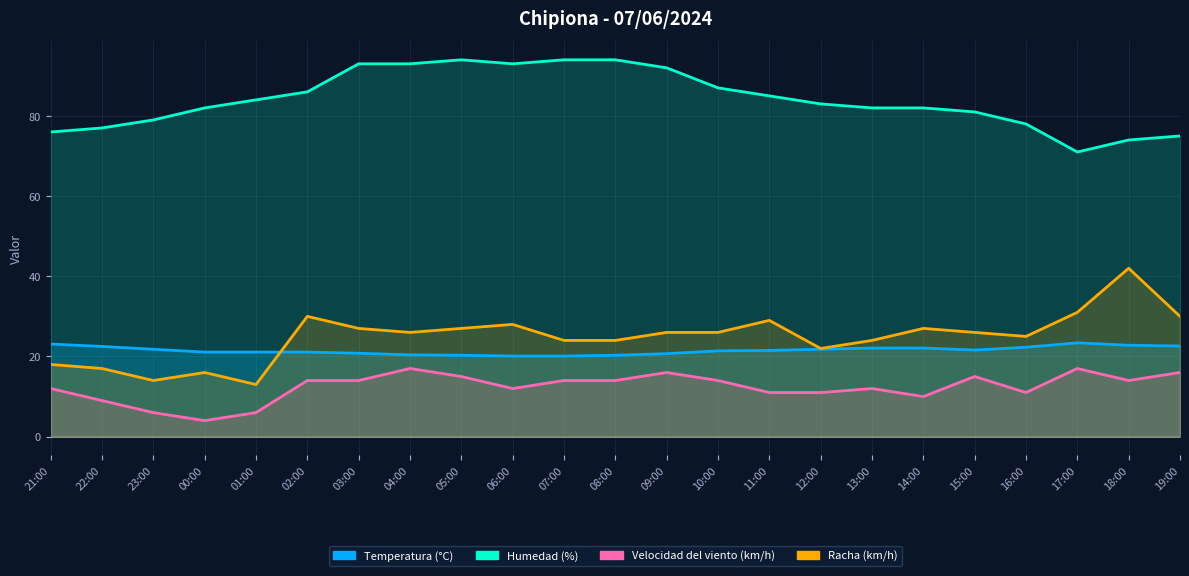

Which series ends up on top after the final intersection of Temperatura (°C) and Racha (km/h)?

Racha (km/h)